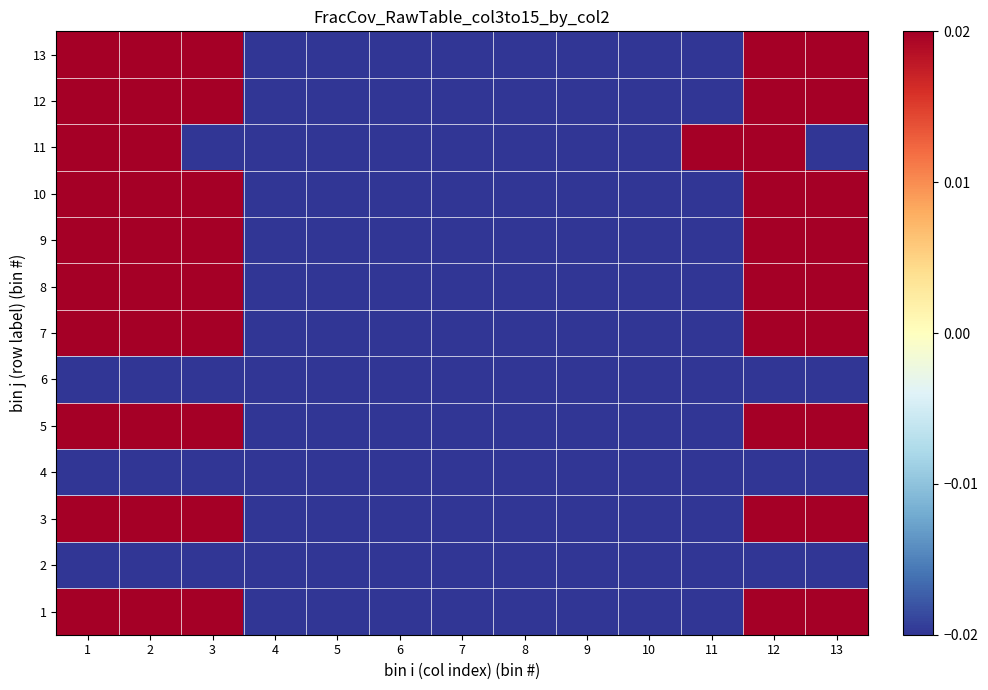

At 11, list the series in order from largest to smallest.

11, 1, 2, 3, 4, 5, 6, 7, 8, 9, 10, 12, 13